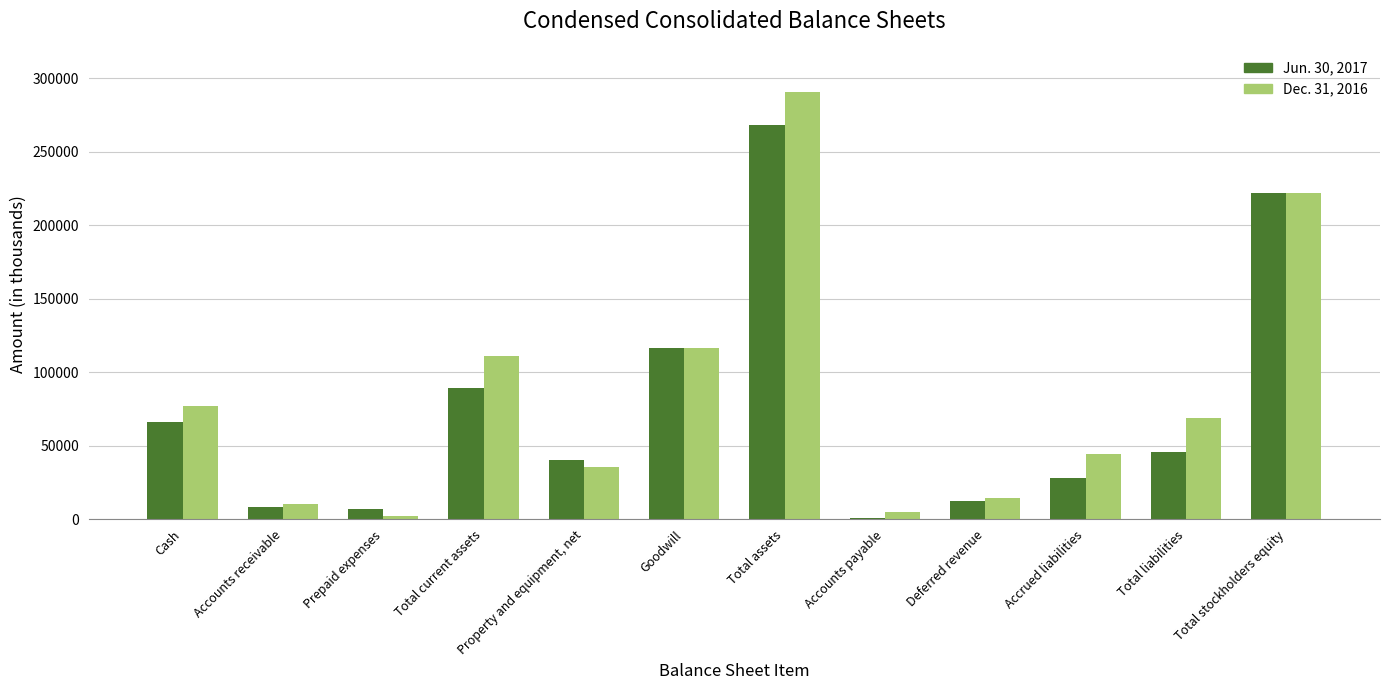

Which series has the widest spread of values?

Dec. 31, 2016